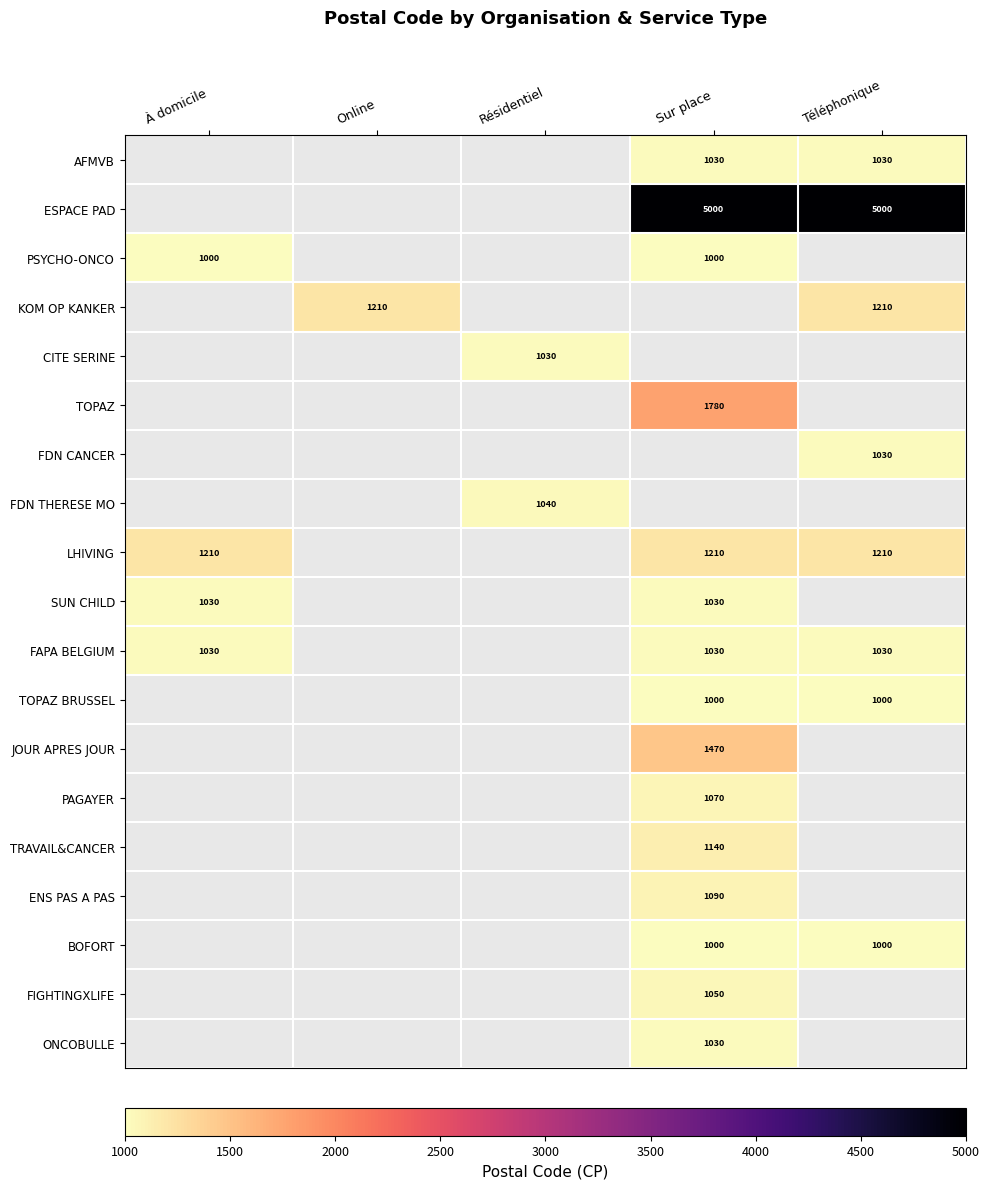

Is it true that TOPAZ equals 381.2 at Sur place?

False